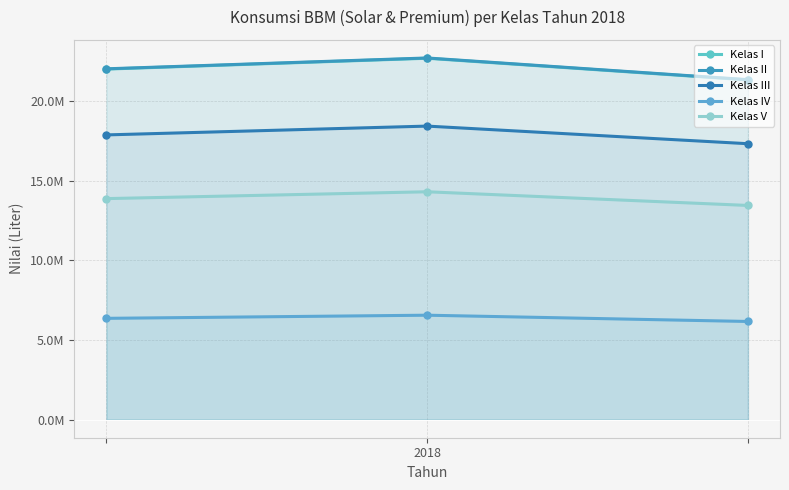

Does the chart have visible grid lines?

Yes